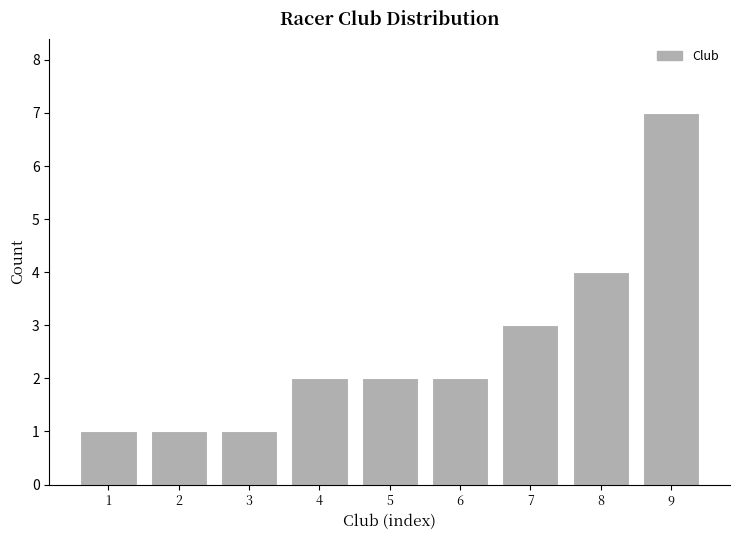

Reading right to left, what are all the values shown in this chart?

9=7	8=4	7=3	6=2	5=2	4=2	3=1	2=1	1=1